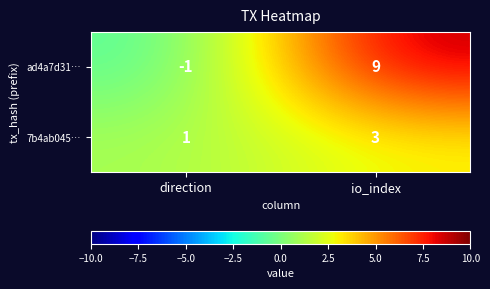

What is the sum of the ad4a7d31… values at io_index and direction?

8